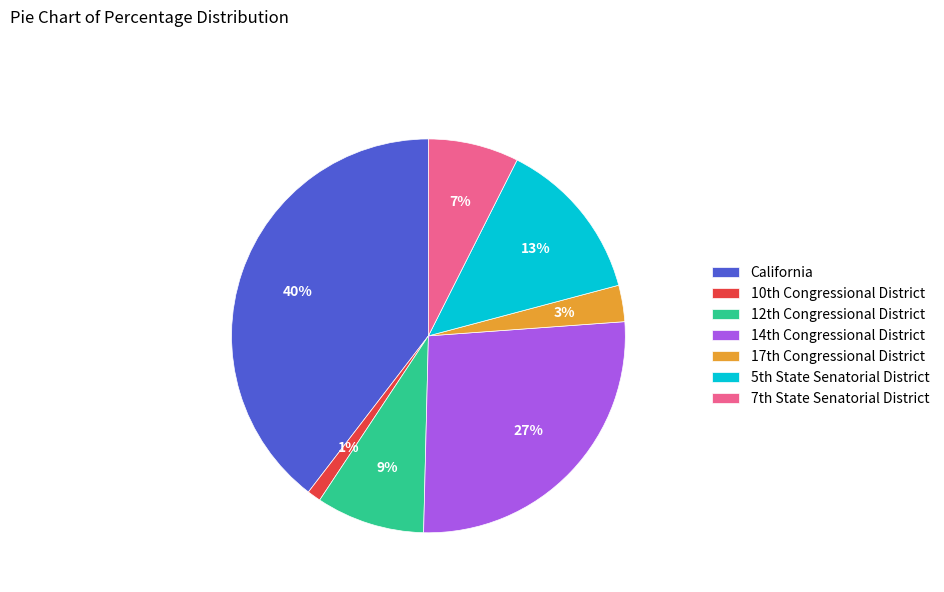

Rank the categories by value from highest to lowest.

California, 14th Congressional District, 5th State Senatorial District, 12th Congressional District, 7th State Senatorial District, 17th Congressional District, 10th Congressional District